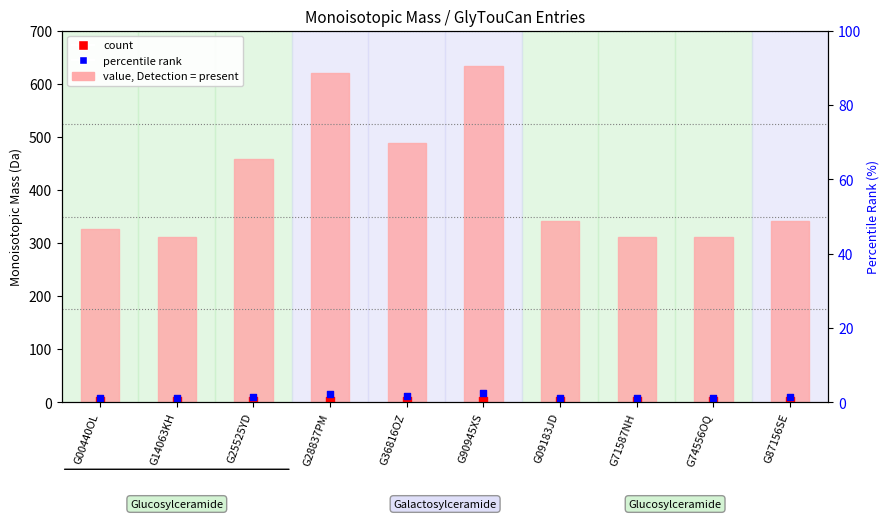

What is the total value across all series at G14063KH?

322.1